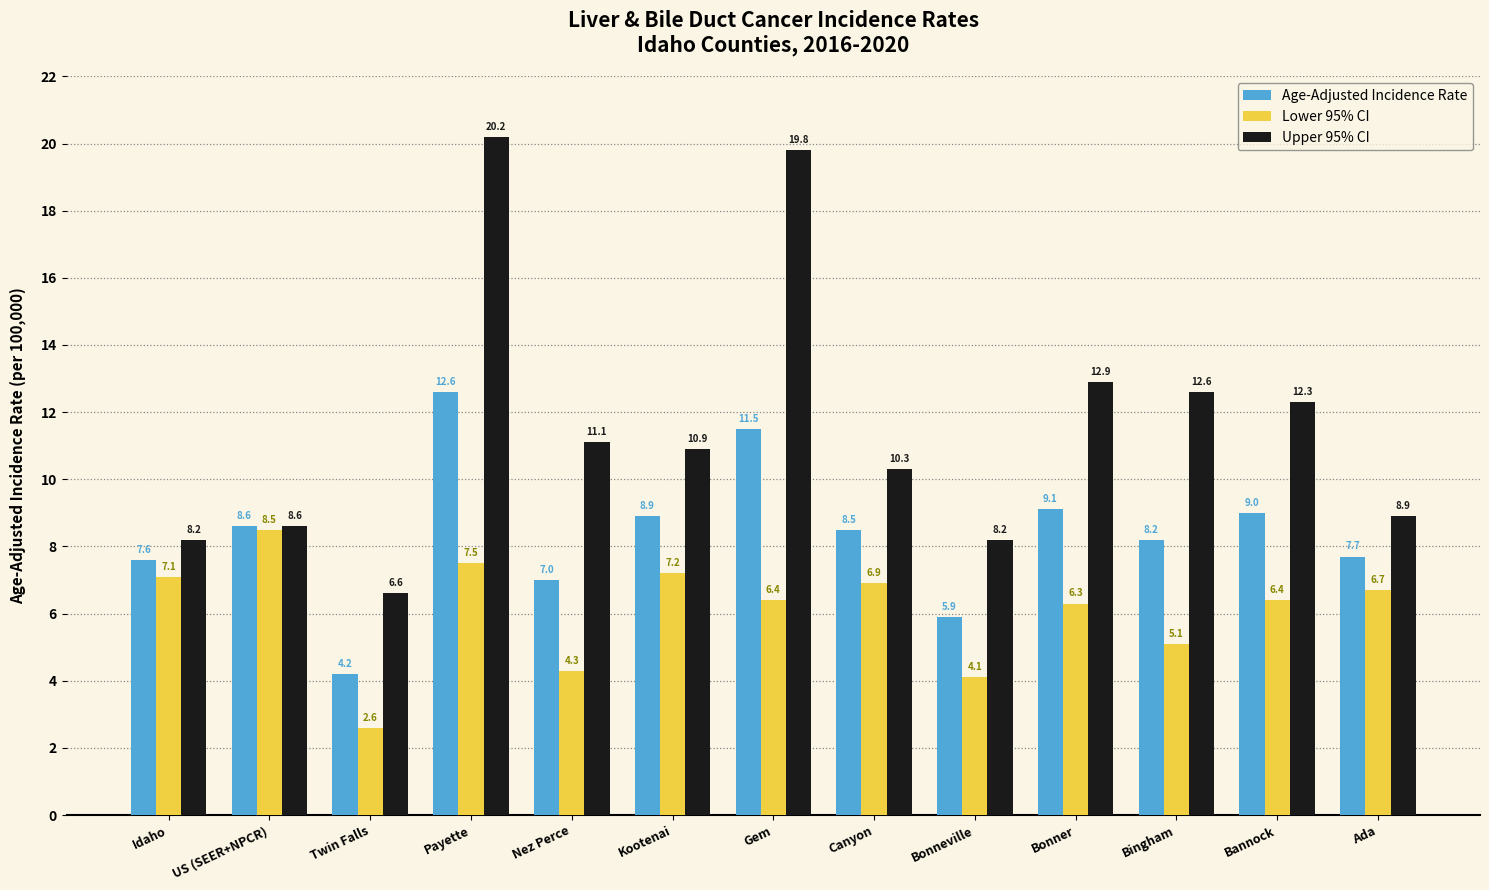

Rank the series at Bingham from highest to lowest value.

Upper 95% CI, Age-Adjusted Incidence Rate, Lower 95% CI